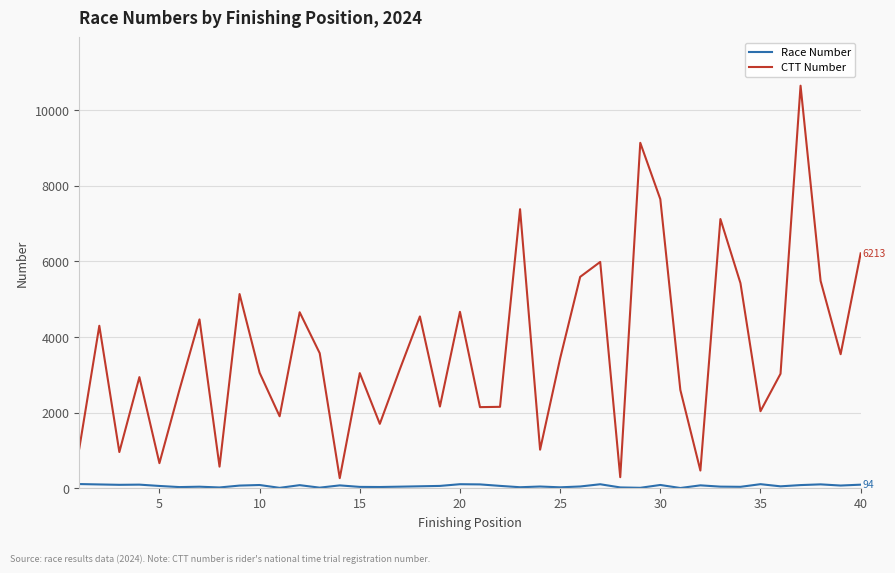

What is the highest value of the CTT Number series?

10648